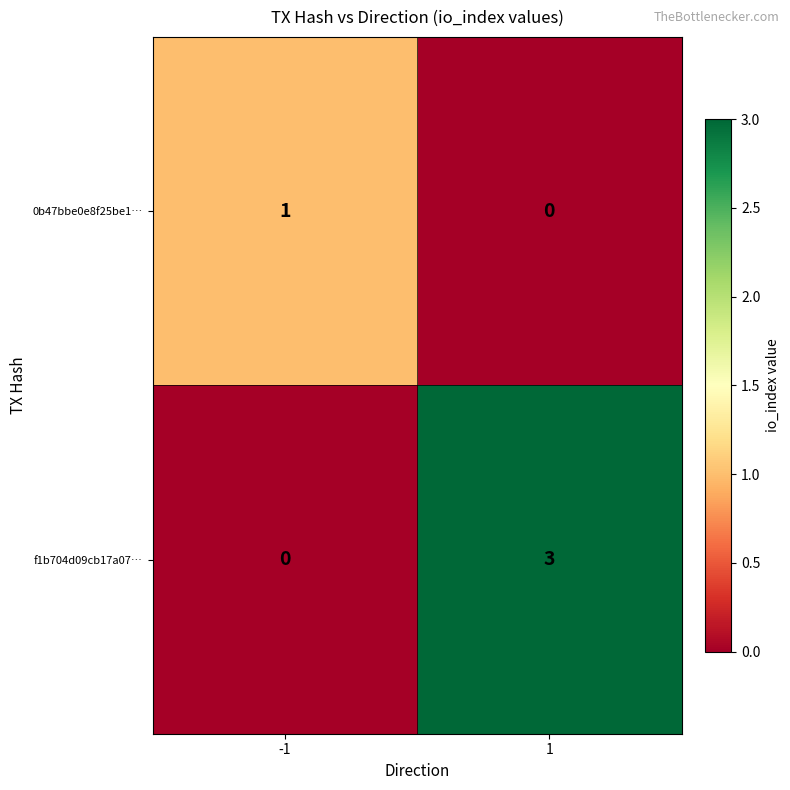

Reading left to right, transcribe all the data shown in this chart.

0b47bbe0e8f25be1…: -1=1	1=0
f1b704d09cb17a07…: -1=0	1=3